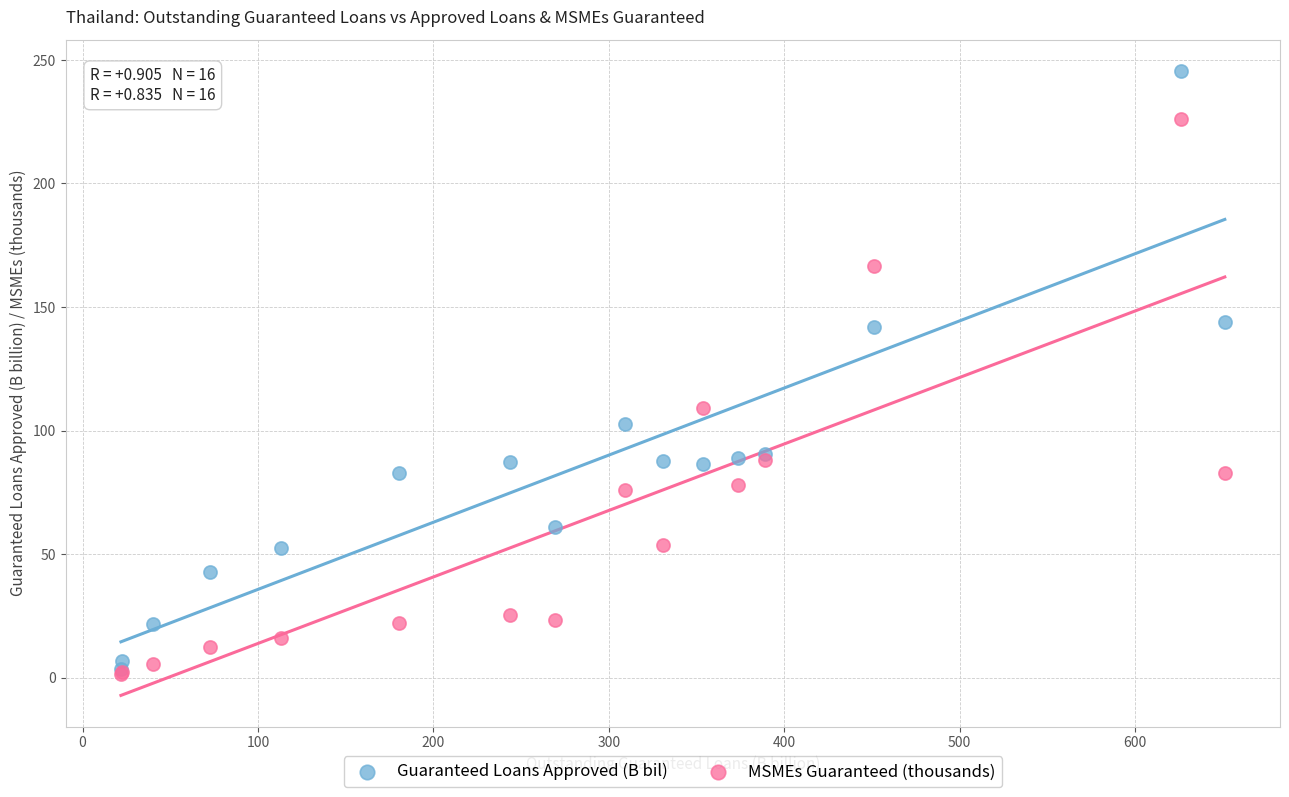

Which series has the largest Y range (max minus min)?

Guaranteed Loans Approved (B bil)